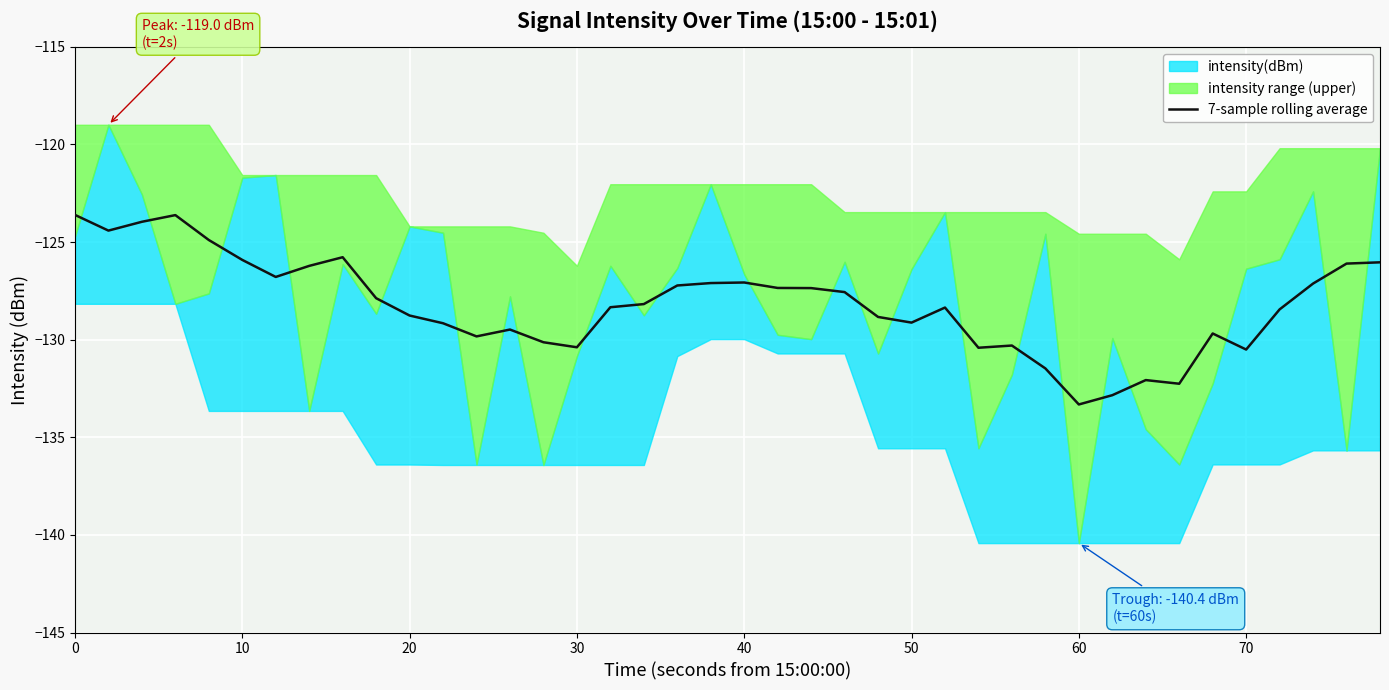

Reading left to right, what are all the values shown in this chart?

-123.6	-124.4	-124.0	-123.6	-124.9	-125.9	-126.8	-126.2	-125.8	-127.9	-128.8	-129.2	-129.8	-129.5	-130.1	-130.4	-128.3	-128.2	-127.2	-127.1	-127.1	-127.3	-127.4	-127.6	-128.8	-129.1	-128.4	-130.4	-130.3	-131.5	-133.3	-132.8	-132.1	-132.3	-129.7	-130.5	-128.4	-127.1	-126.1	-126.0